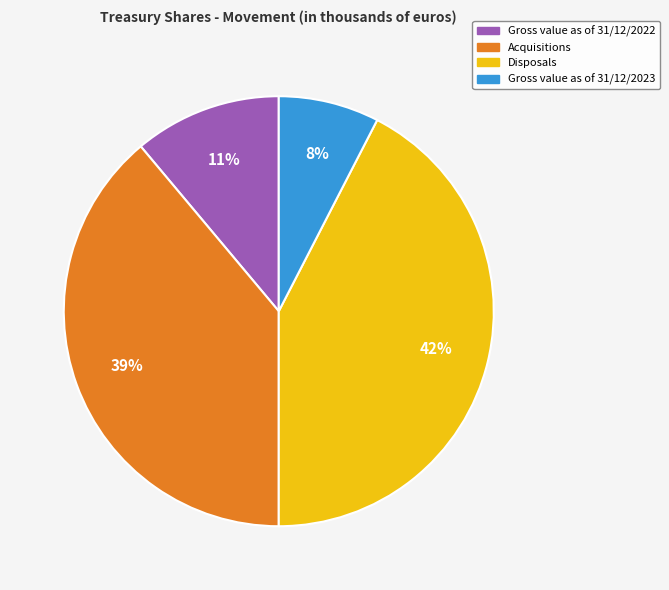

To the nearest percent, what is the average slice percentage?

25%